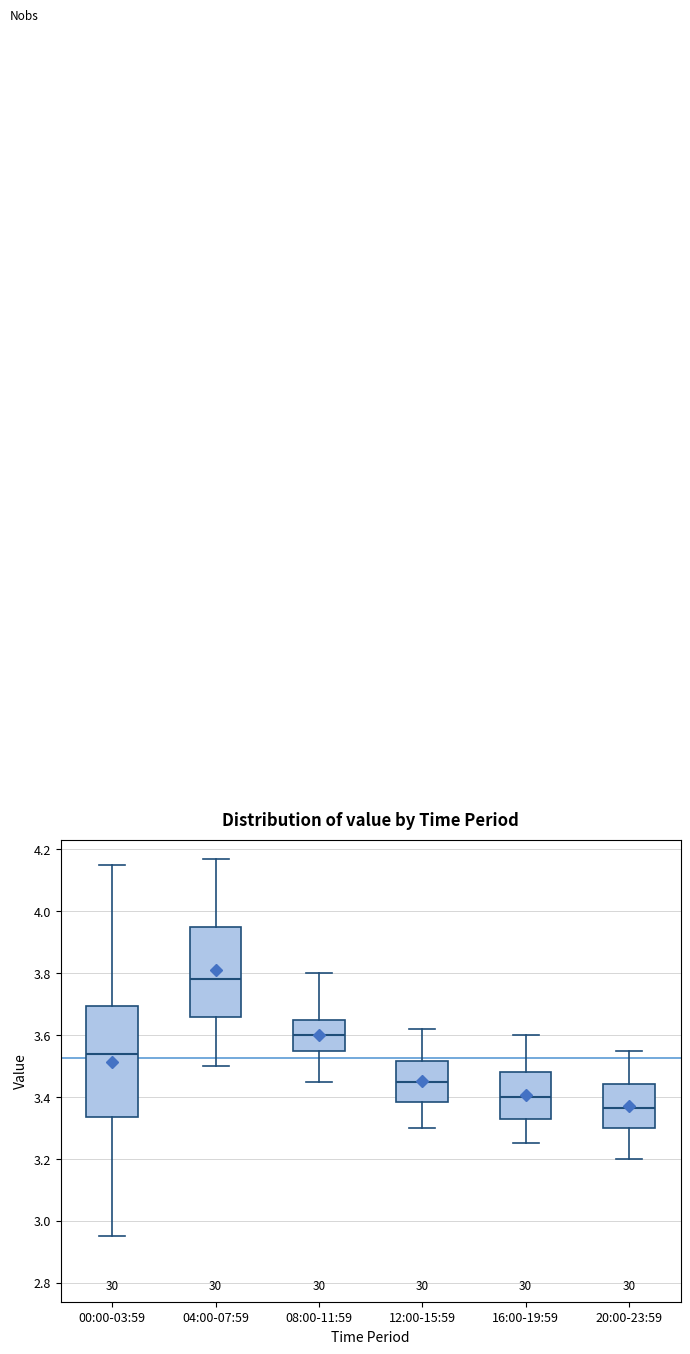

Comparing the boxes themselves (not the whiskers), which one is the tallest?

00:00-03:59